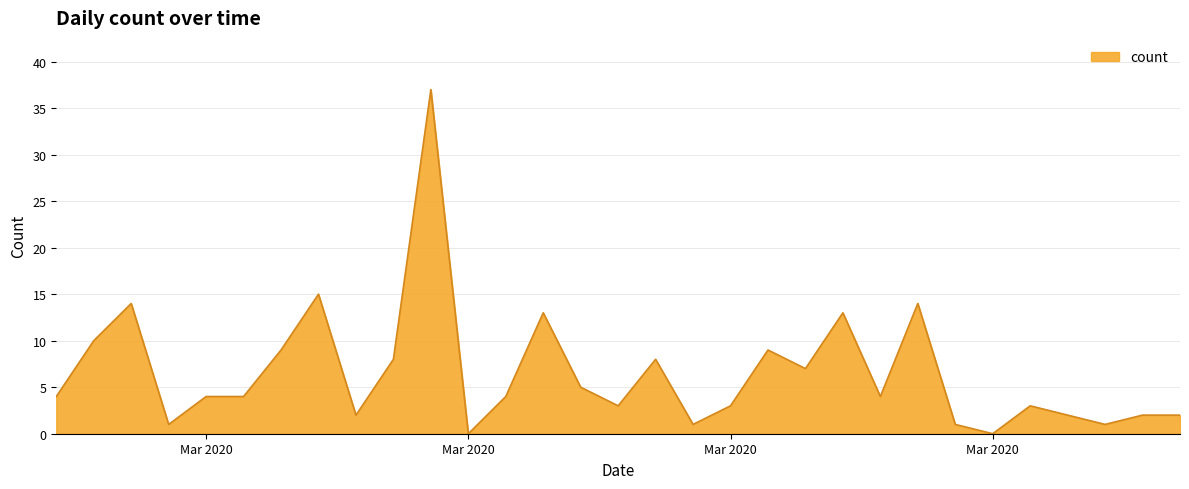

What is the difference between the maximum and minimum values?

37